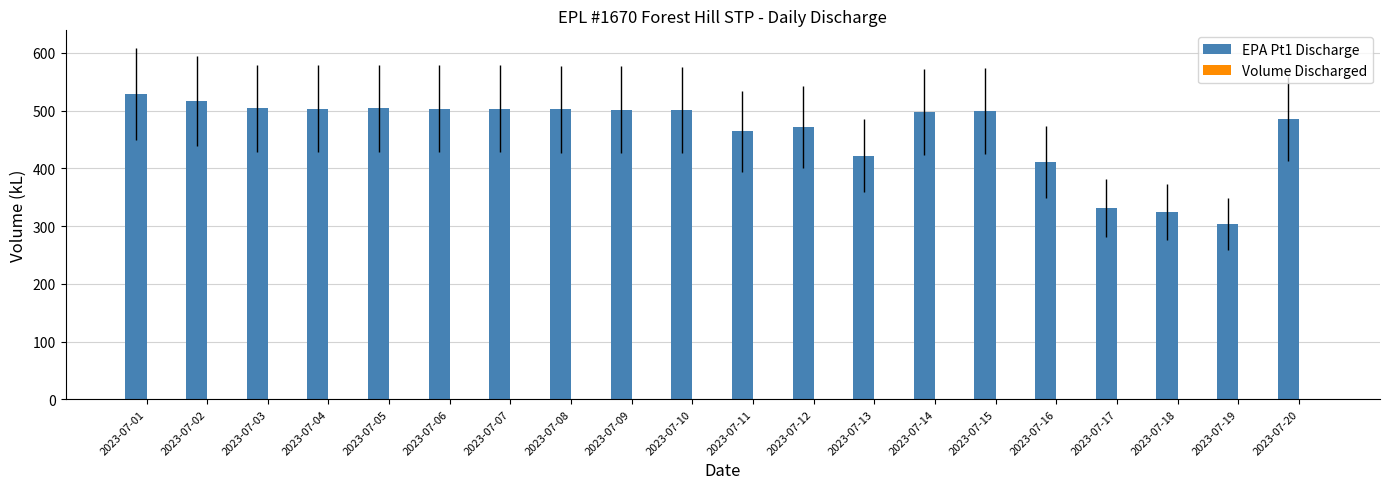

The chart shows a value of 581.2 at 2023-07-17. True or false?

False